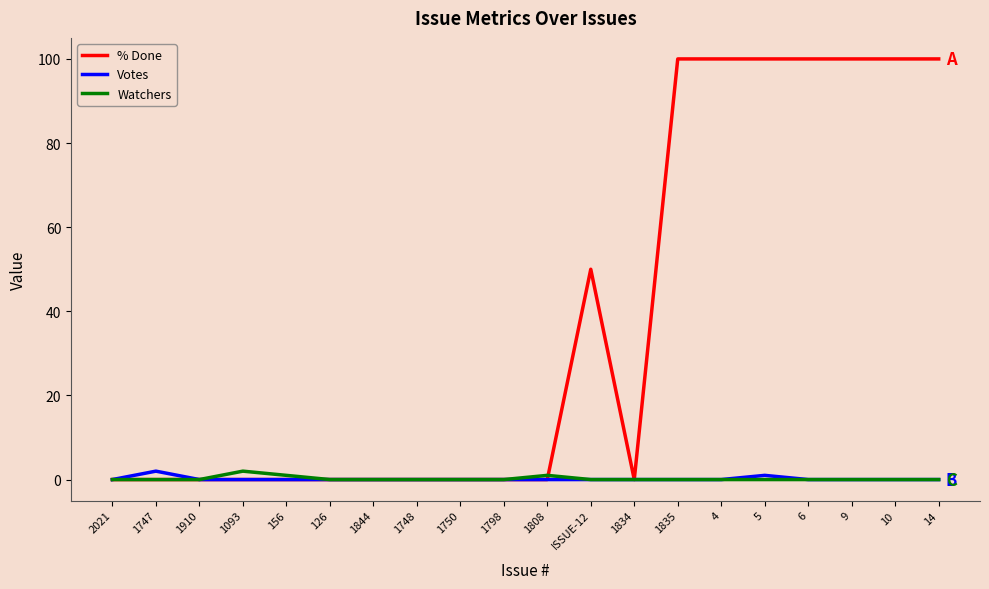

What is the difference between the second highest and second lowest values in the % Done series?

100